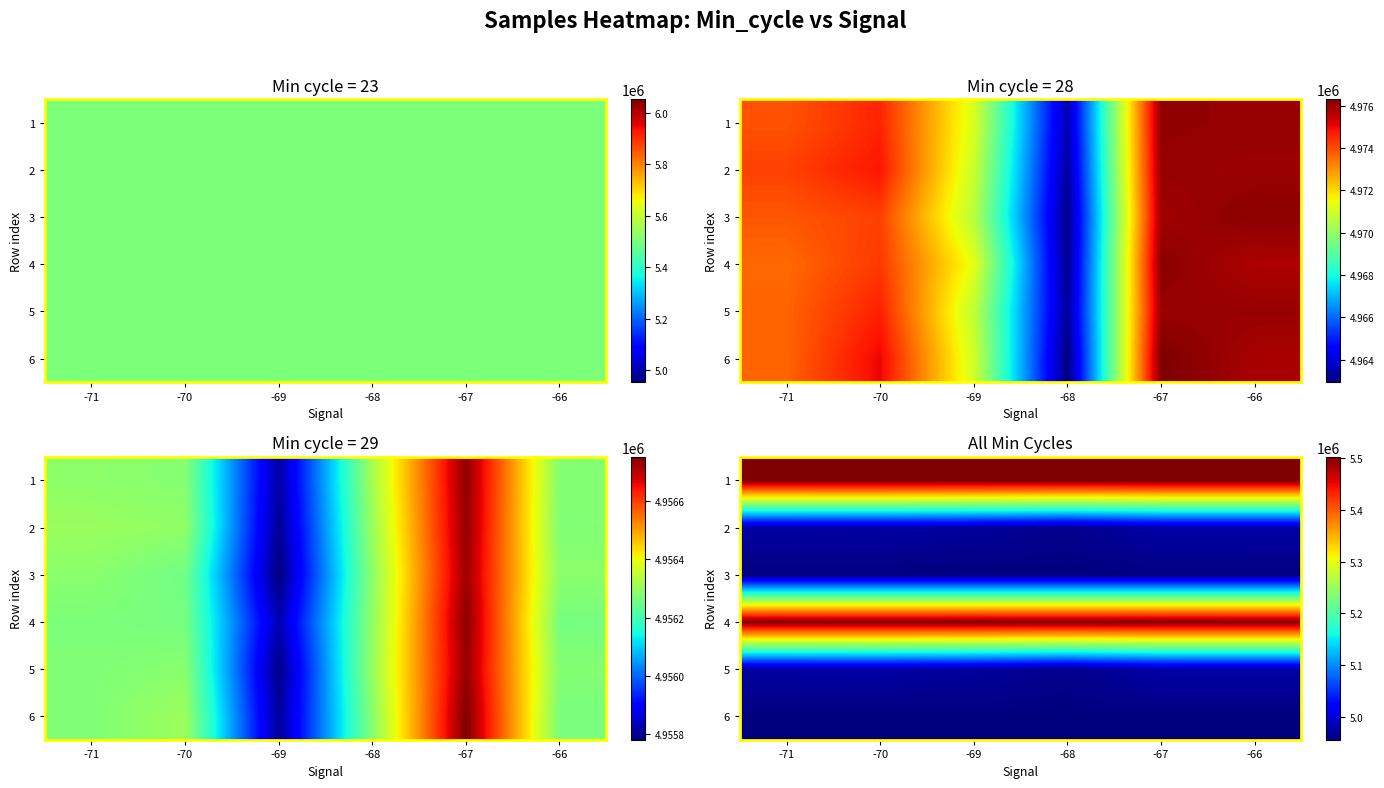

The 2 series shows 2829177.8 at -67. True or false?

False